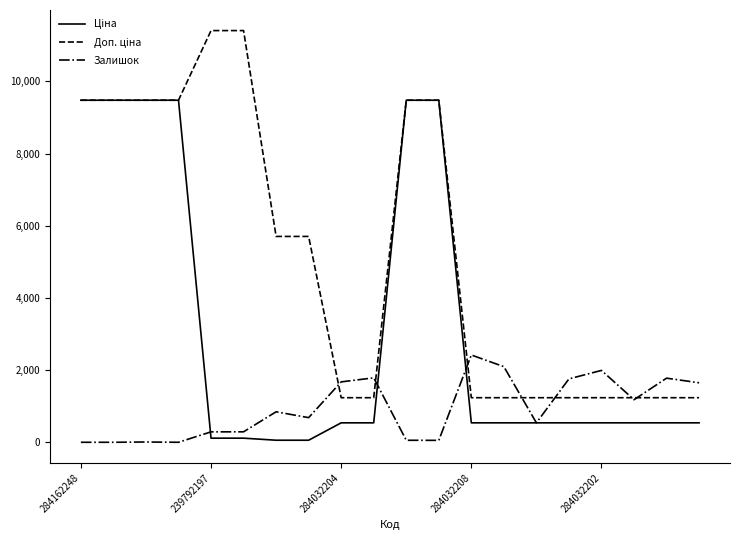

What is the maximum value for Залишок?

2419.0